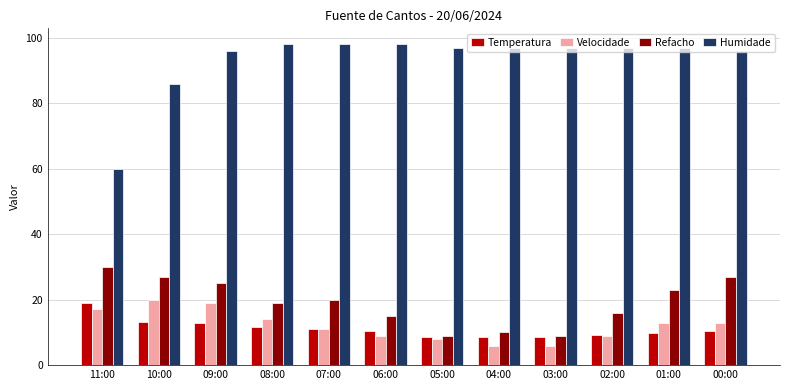

Count the number of data series in this chart.

4